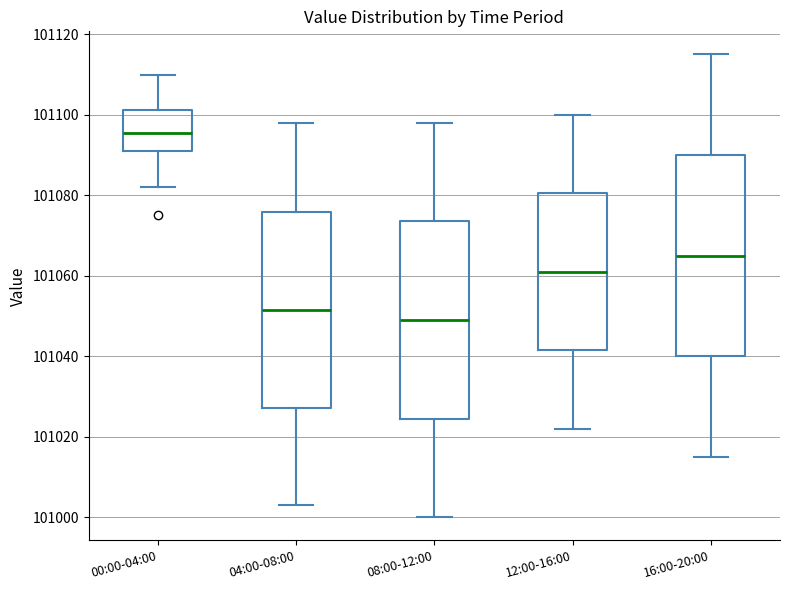

Reading left to right, transcribe this box plot: for each box, give where its median line is, the range the box spans, and where its two whiskers end, as read against the y-axis. The values are not printed on the chart, so give them approximately, as read against the axis.

00:00-04:00: median 101096, box 101092 to 101102, whiskers 101082 to 101110
04:00-08:00: median 101052, box 101028 to 101076, whiskers 101004 to 101098
08:00-12:00: median 101050, box 101024 to 101074, whiskers 101000 to 101098
12:00-16:00: median 101062, box 101042 to 101080, whiskers 101022 to 101100
16:00-20:00: median 101066, box 101040 to 101090, whiskers 101016 to 101116